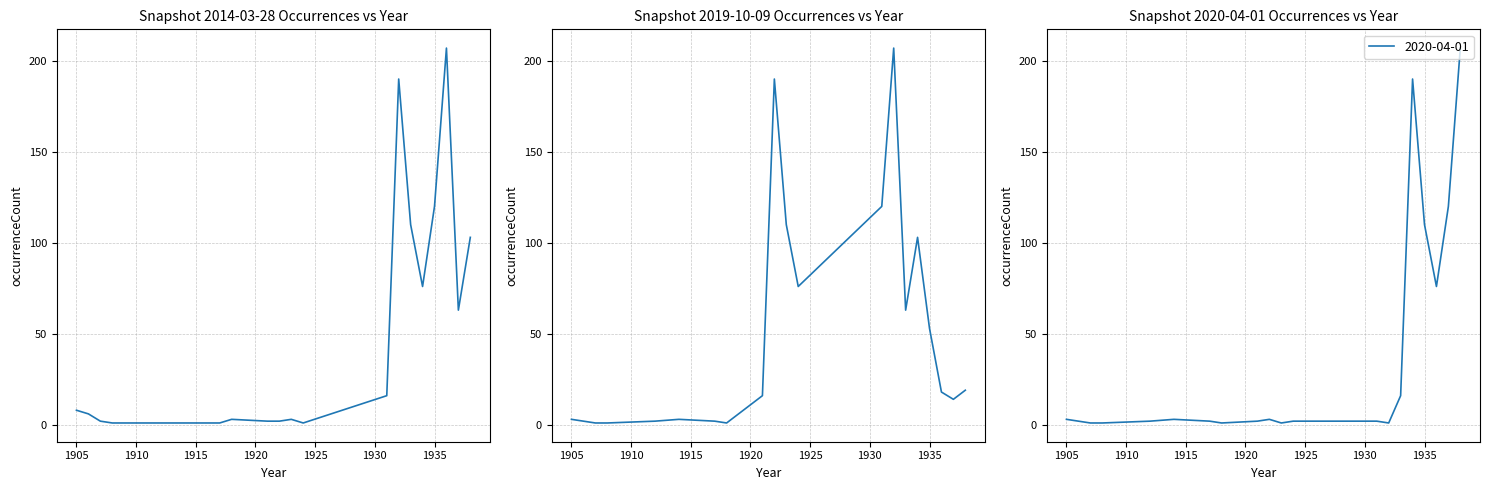

How many values in the 2020-04-01 series exceed 2?

9